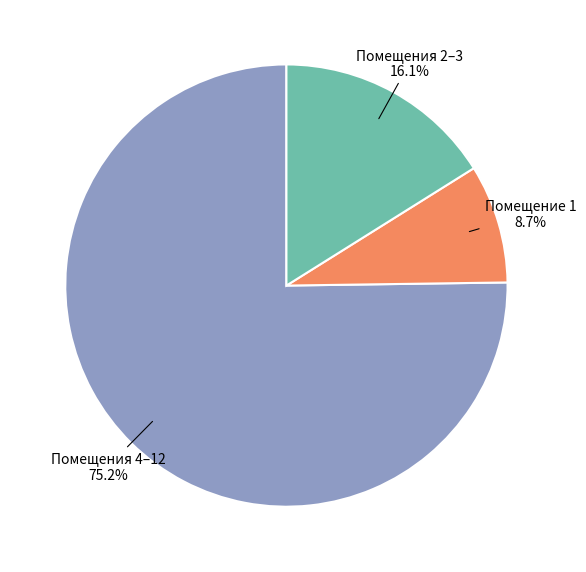

Does any single category account for the majority?

Yes